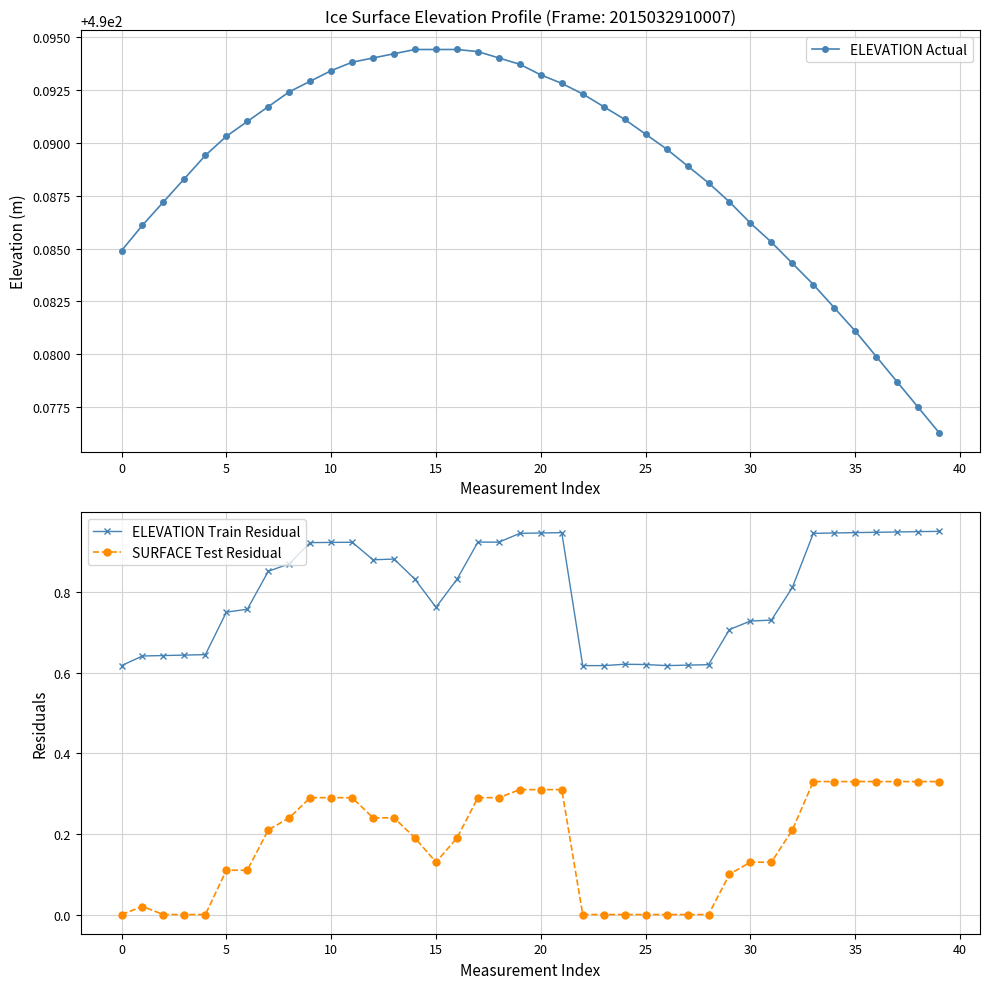

What are all the series names shown in the legend?

ELEVATION Actual, ELEVATION Train Residual, SURFACE Test Residual